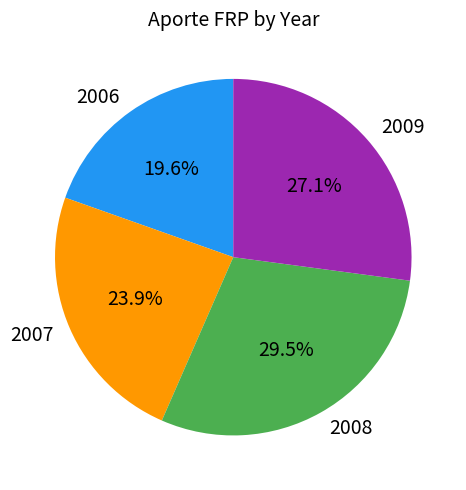

Rank the categories by value from lowest to highest.

2006, 2007, 2009, 2008